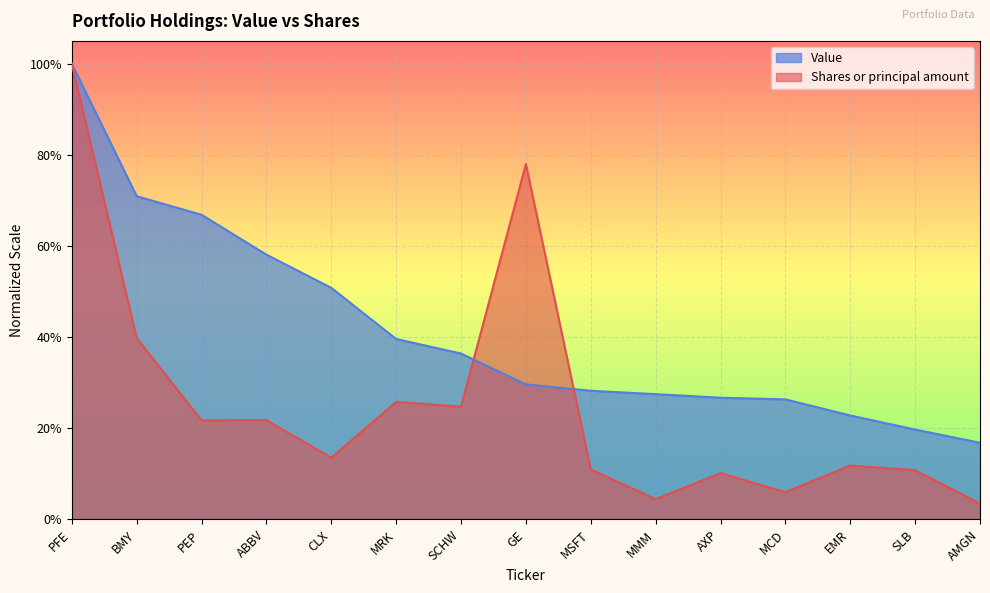

What is the maximum value for Value?

1.0